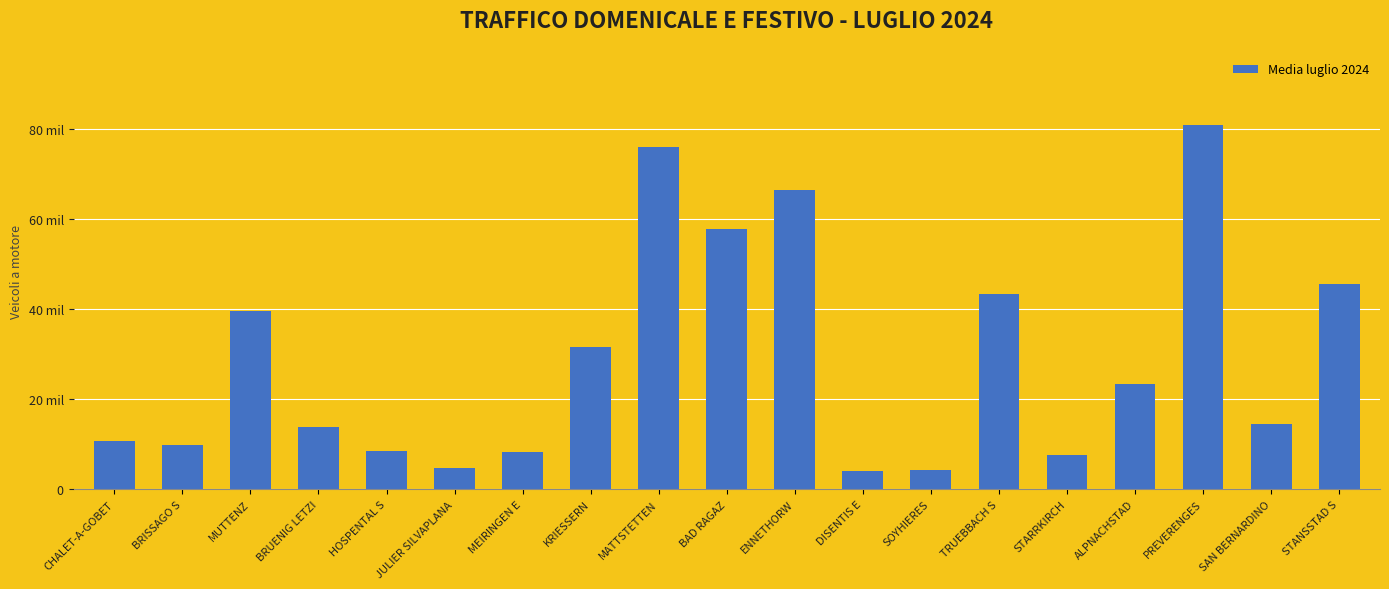

What is the sum of the values at STARRKIRCH and MUTTENZ?

47356.2